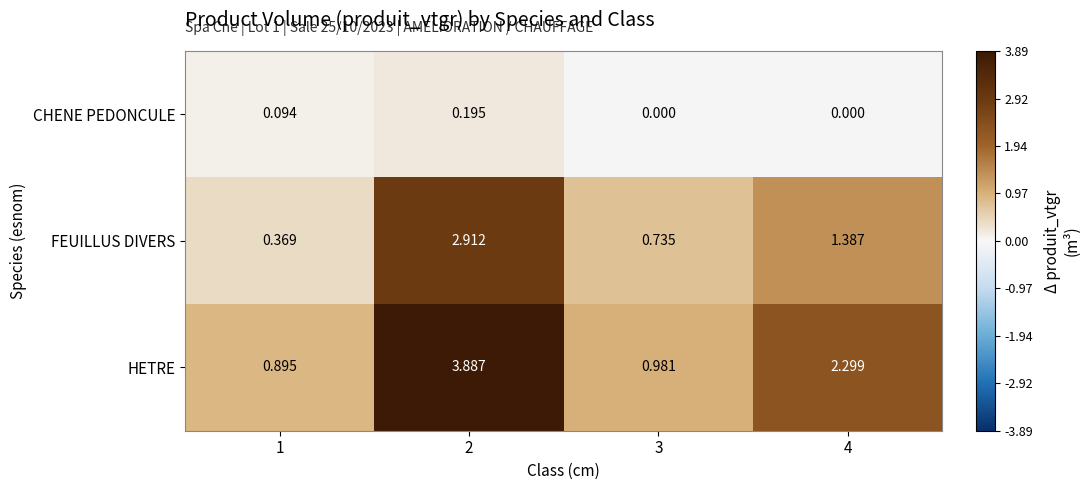

Rank the series by their maximum value, from lowest to highest.

CHENE PEDONCULE, FEUILLUS DIVERS, HETRE